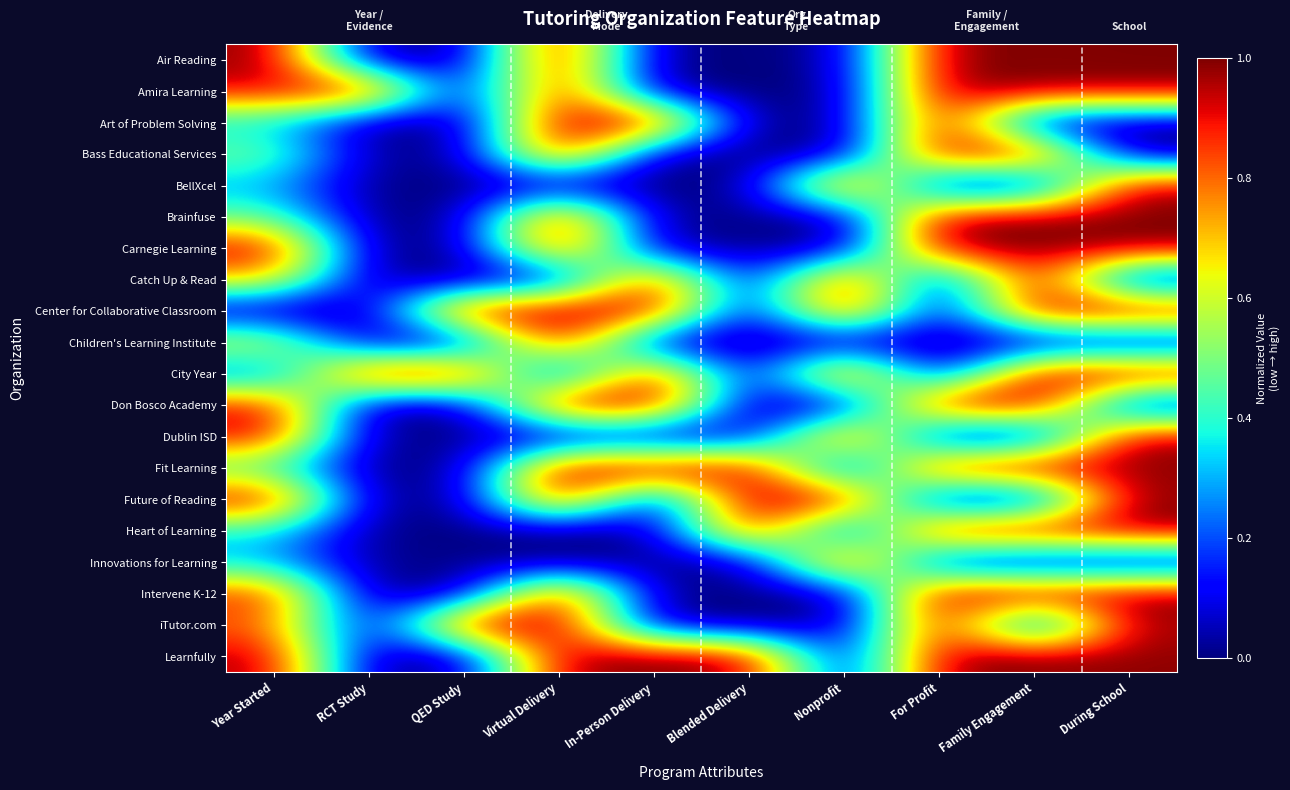

At Year Started, list the series in order from smallest to largest.

Center for Collaborative Classroom, City Year, Innovations for Learning, BellXcel, Art of Problem Solving, Heart of Learning, Fit Learning, Brainfuse, Bass Educational Services, Children's Learning Institute, Catch Up & Read, iTutor.com, Intervene K-12, Don Bosco Academy, Amira Learning, Carnegie Learning, Learnfully, Dublin ISD, Future of Reading, Air Reading